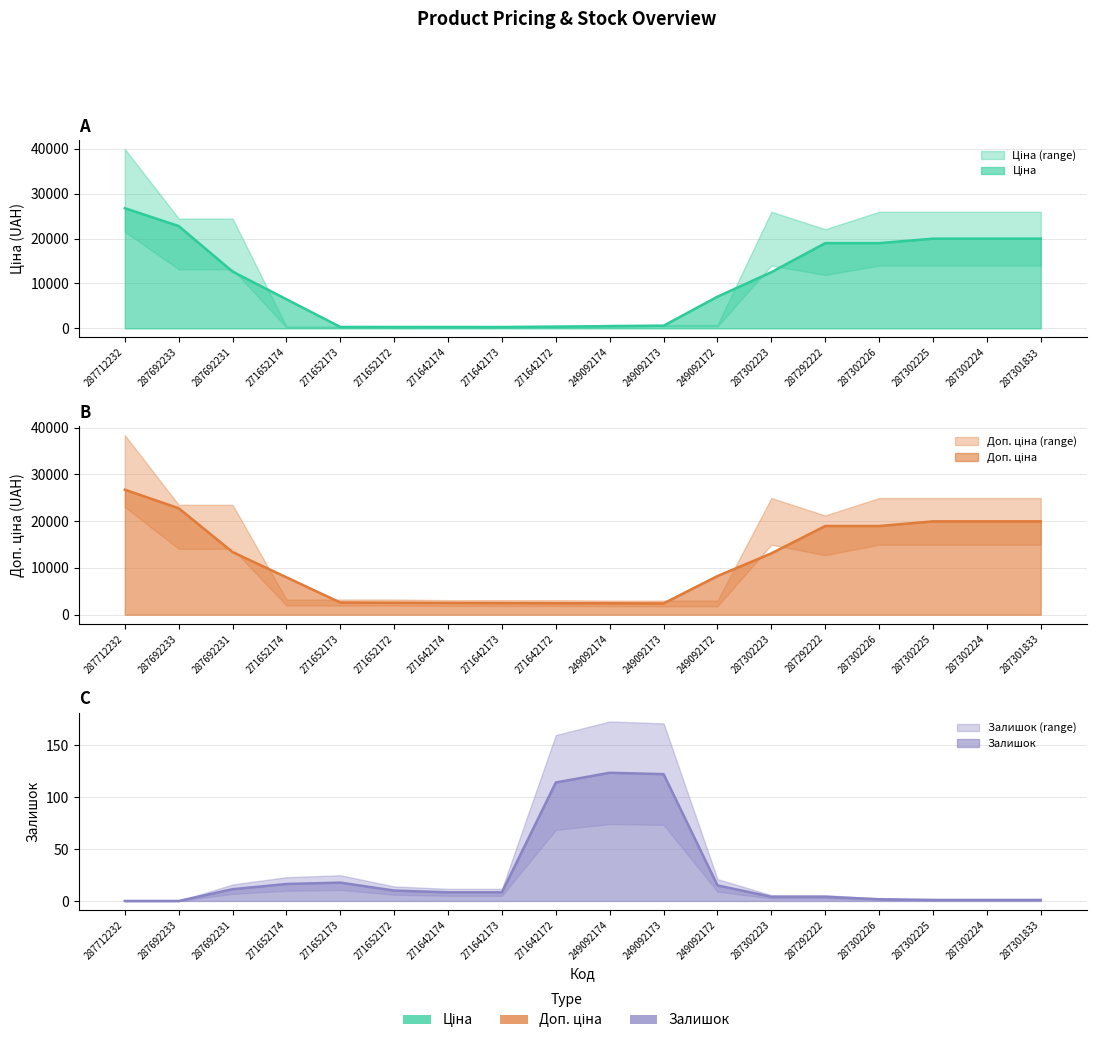

Is the value of Залишок at 271642172 greater than the value of Ціна at 287301833?

No